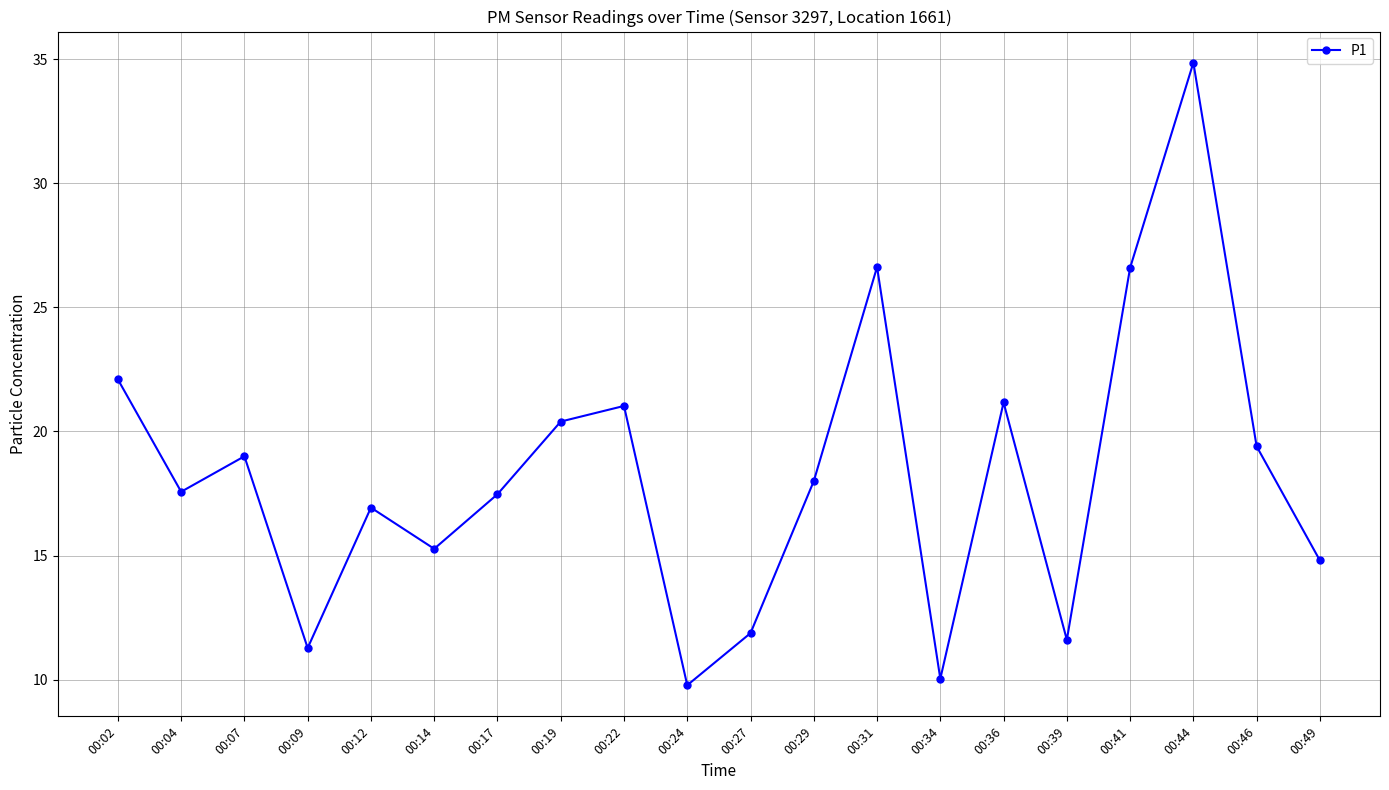

How many lines are shown in the chart?

1